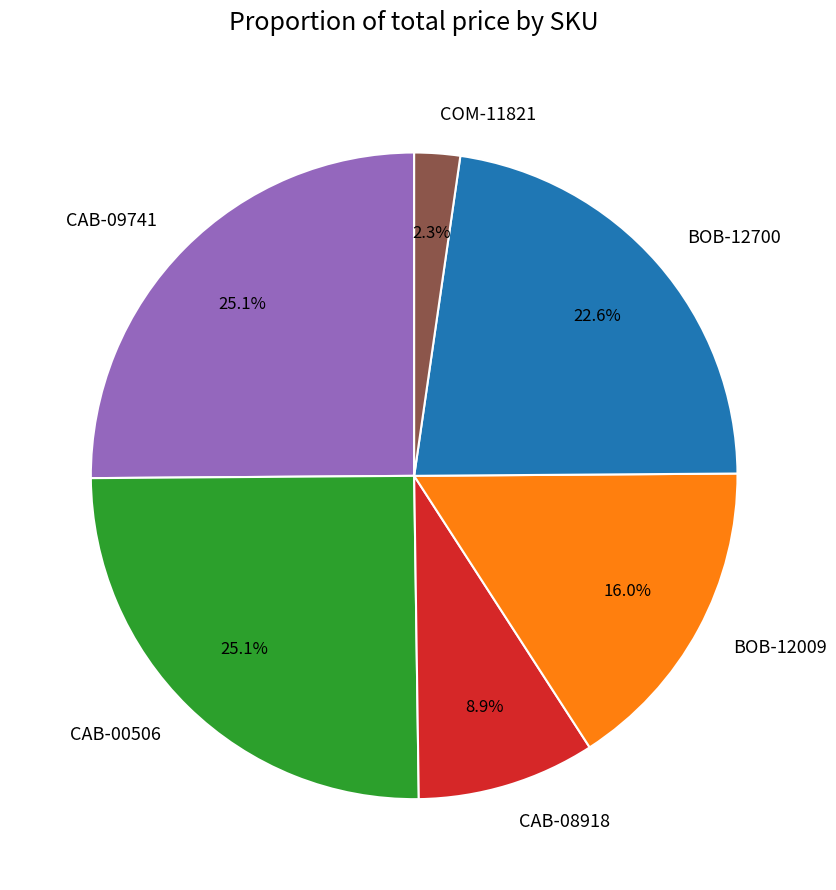

To the nearest percent, what is the difference between the largest and smallest slice percentages?

23%